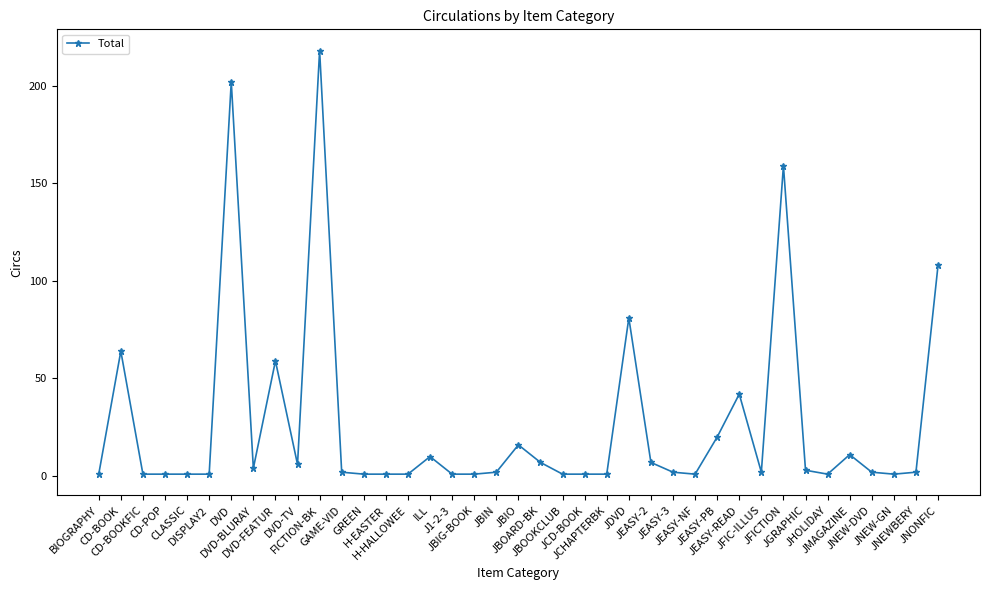

What is the average value?

27